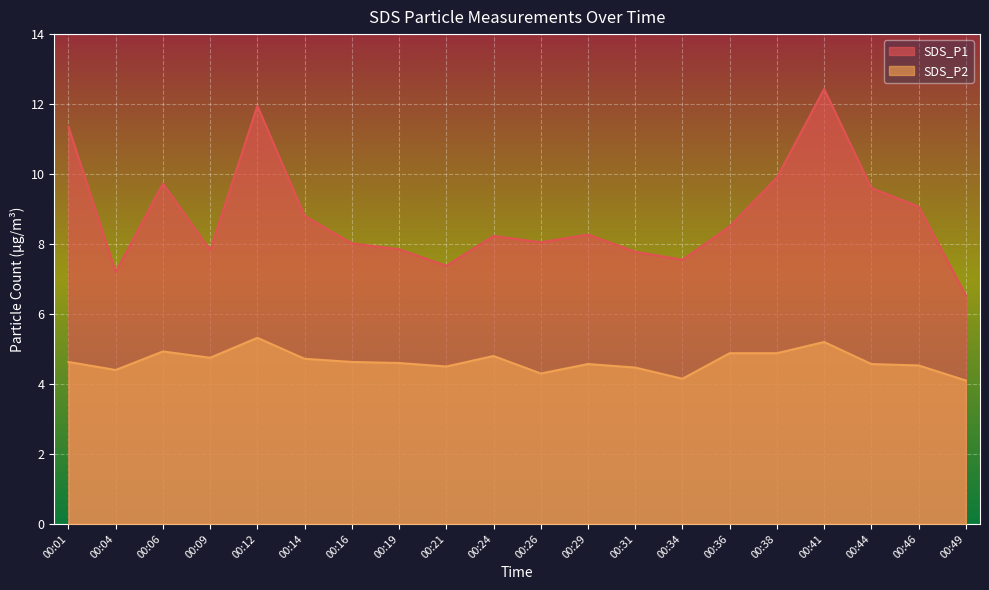

Where is the first local maximum for SDS_P2?

00:06